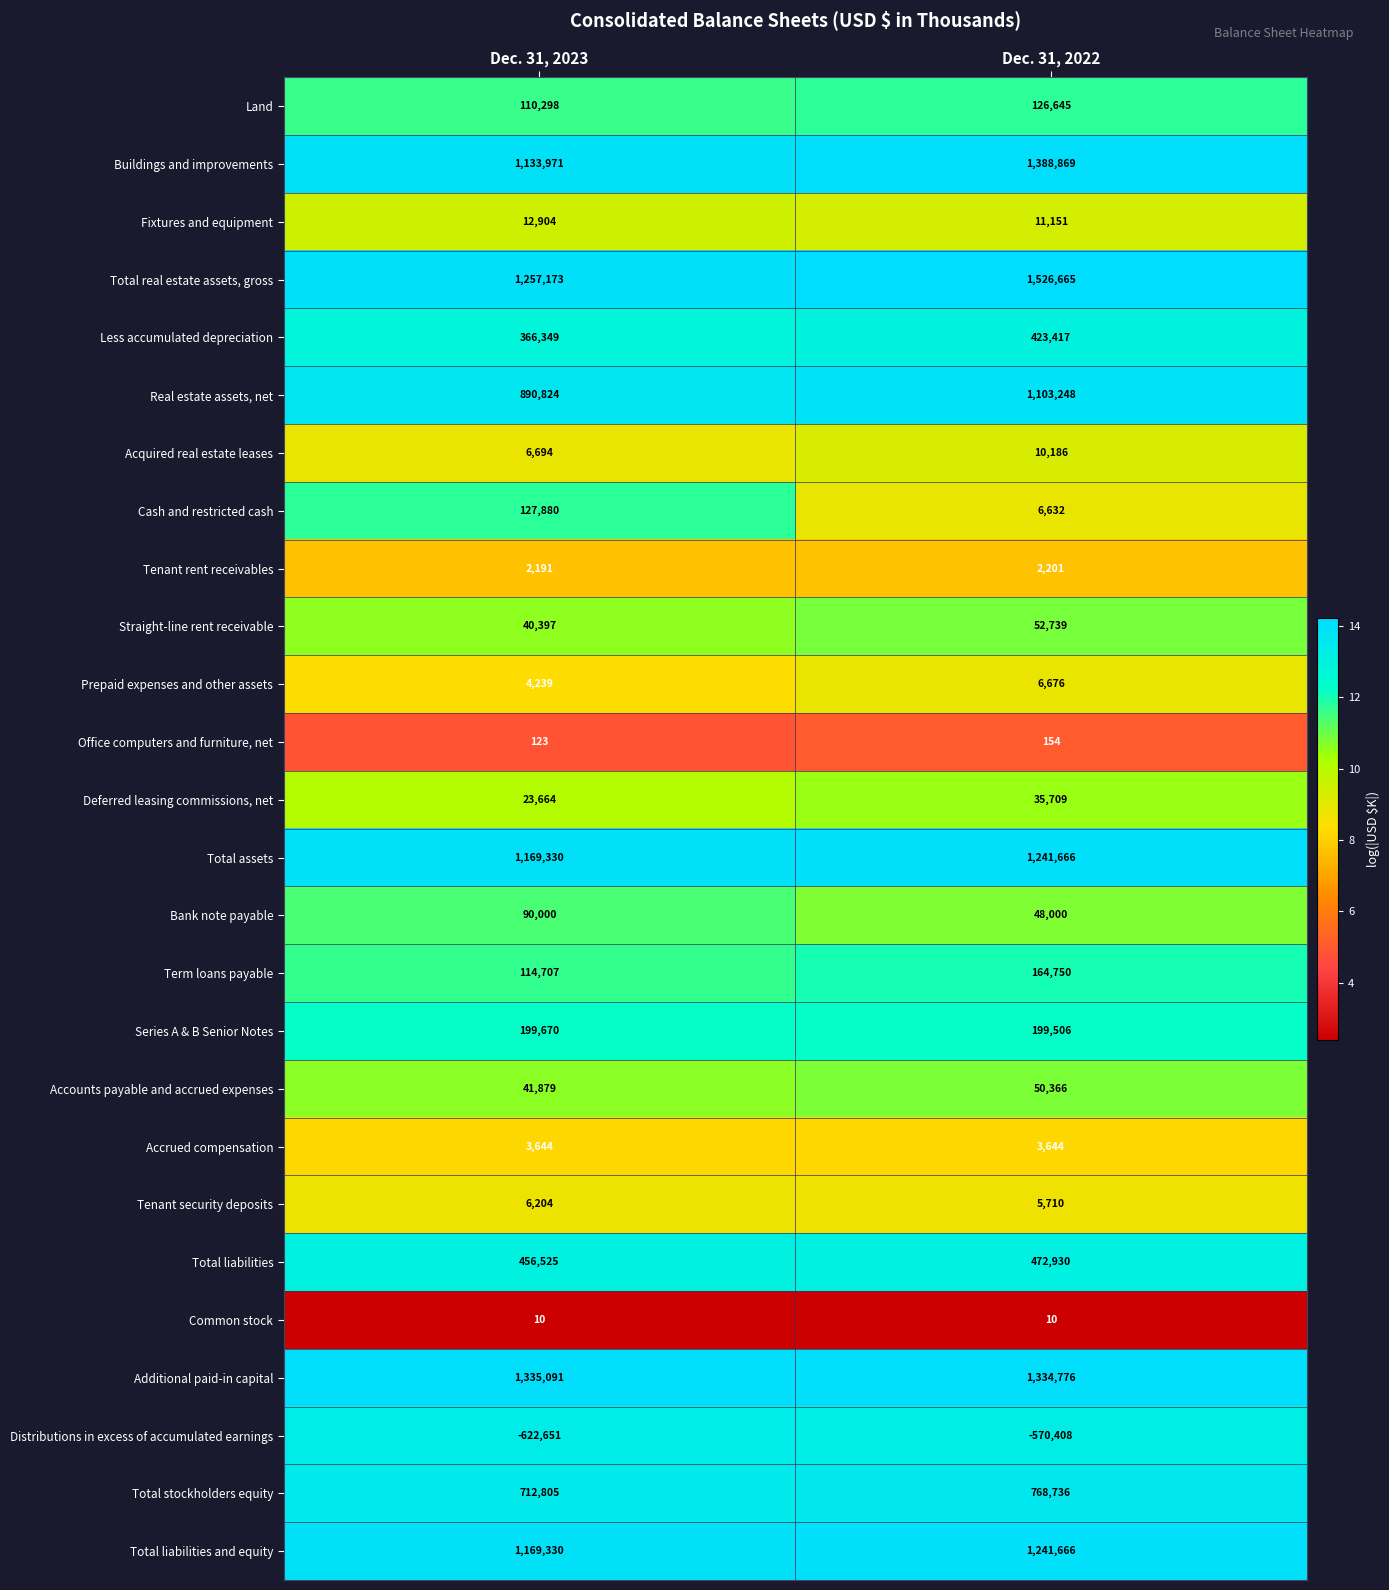

What is the sum of the Series A & B Senior Notes values at Dec. 31, 2023 and Dec. 31, 2022?

399176